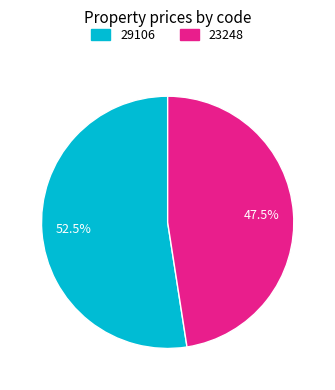

To the nearest percent, what is the difference between the 29106 and 23248 slice percentages?

5%